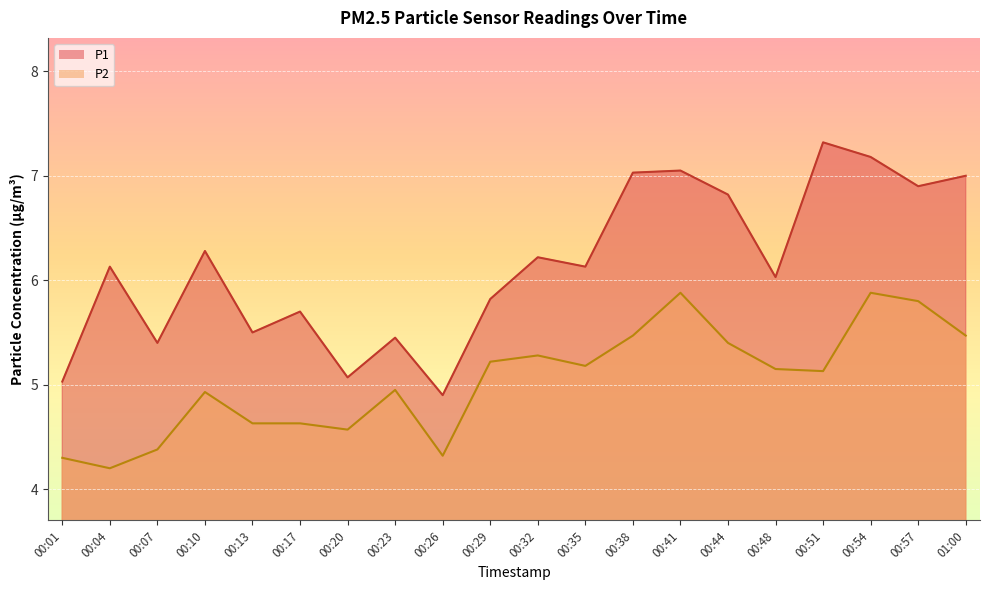

Is it true that P1 equals 5.8 at 00:29?

True